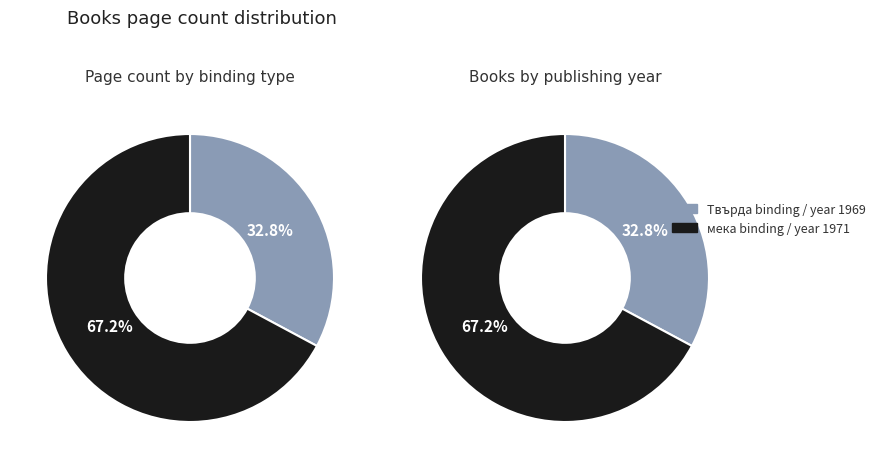

To the nearest percent, what percentage of the pie is 0?

33%